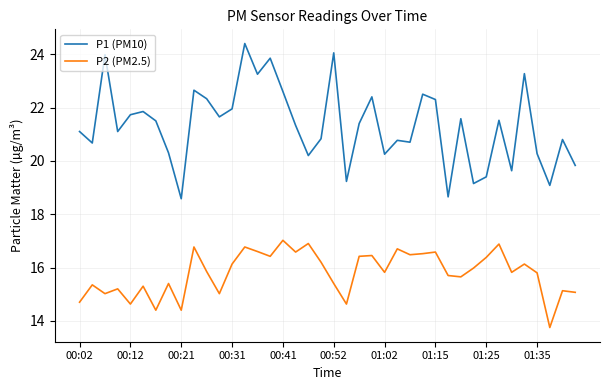

True or false: P1 (PM10) and P2 (PM2.5) cross at least once.

False